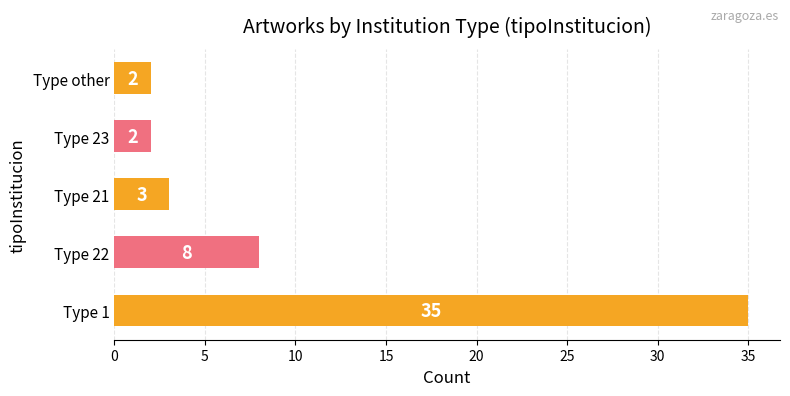

Reading bottom to top, what are all the values shown in this chart?

Type 1=35	Type 22=8	Type 21=3	Type 23=2	Type other=2